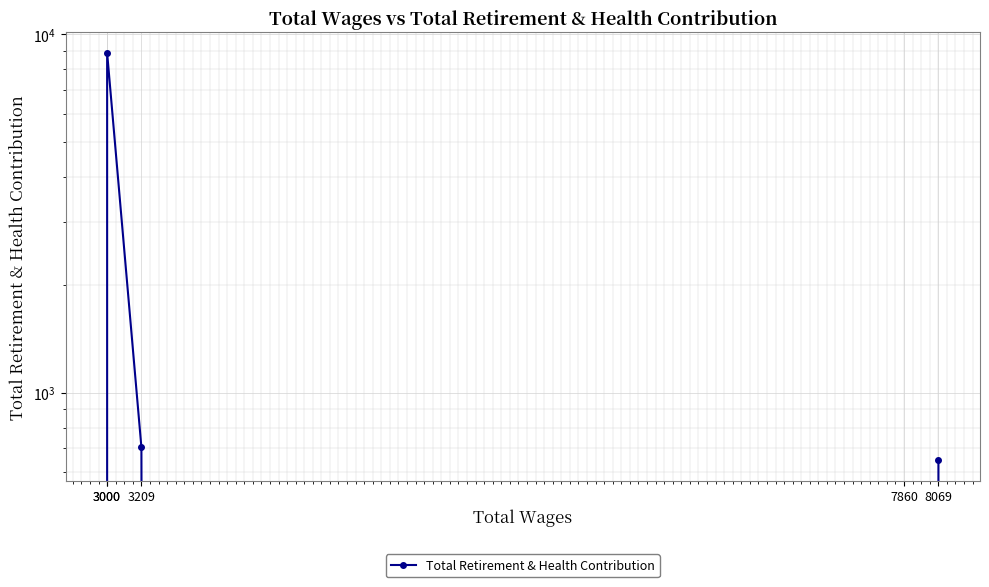

Reading right to left, what are all the values shown in this chart?

3000=0	3000=8873	3209=705	7860=0	8069=649